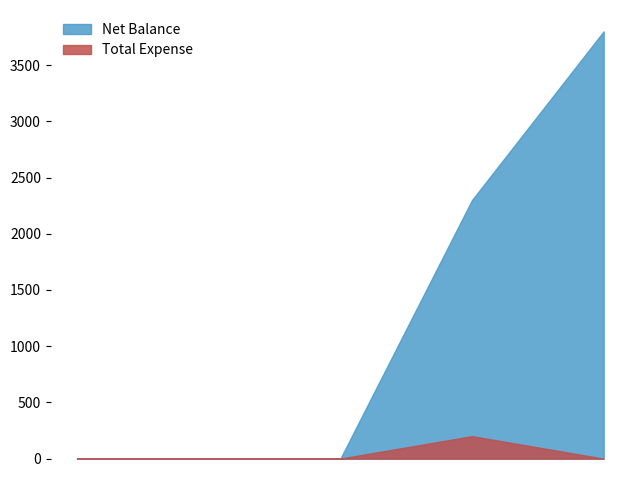

List the series in order of their peak value, highest first.

Net Balance, Total Expense